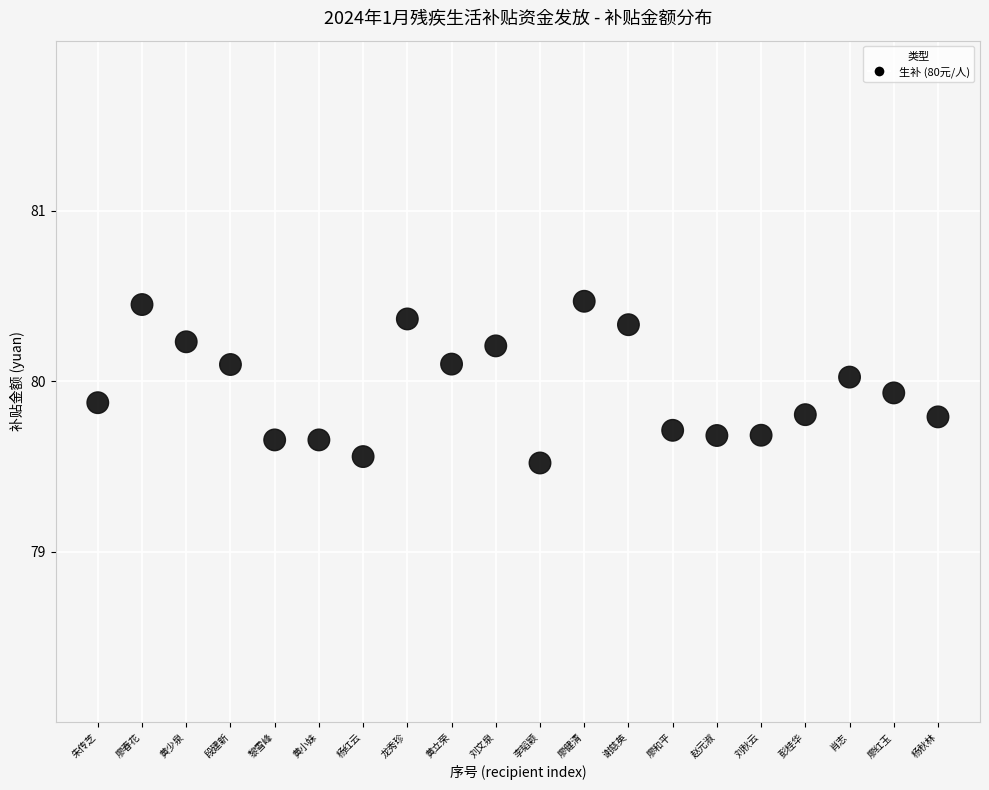

What is the range of X values (max minus min)?

19.0